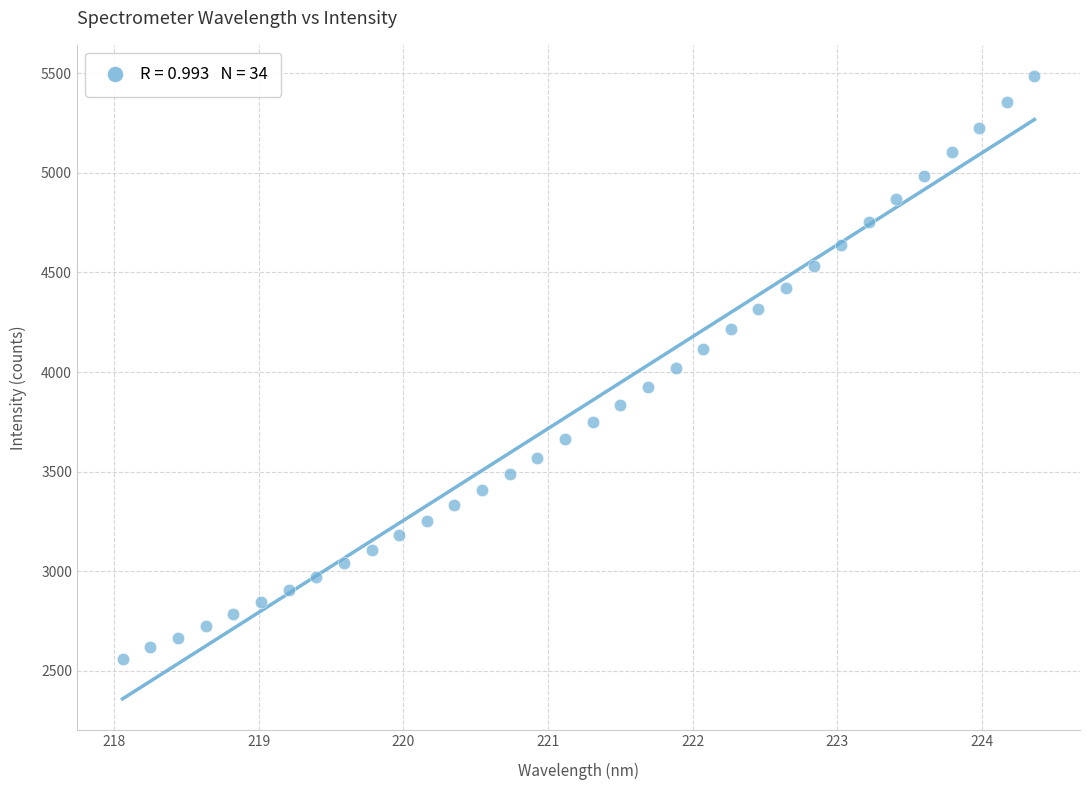

What is the range of Y values (max minus min)?

2928.6